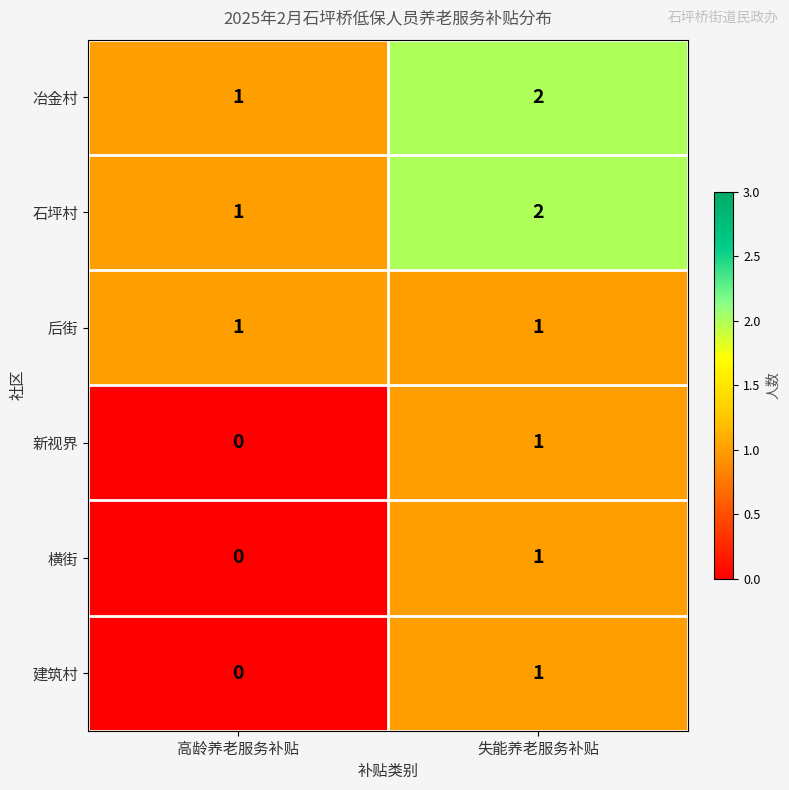

Where is 建筑村 nearest to the value 0?

高龄养老服务补贴